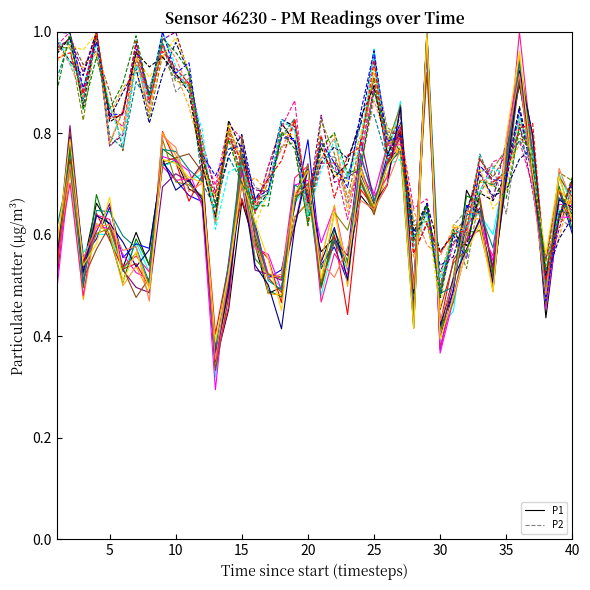

How many lines are shown in the chart?

30